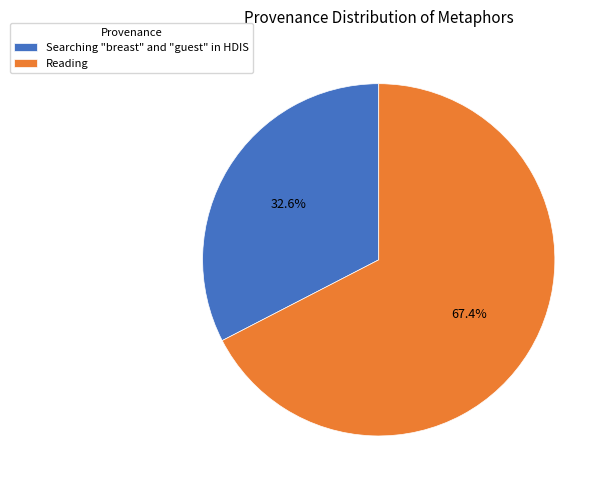

Which slice is the largest?

Reading